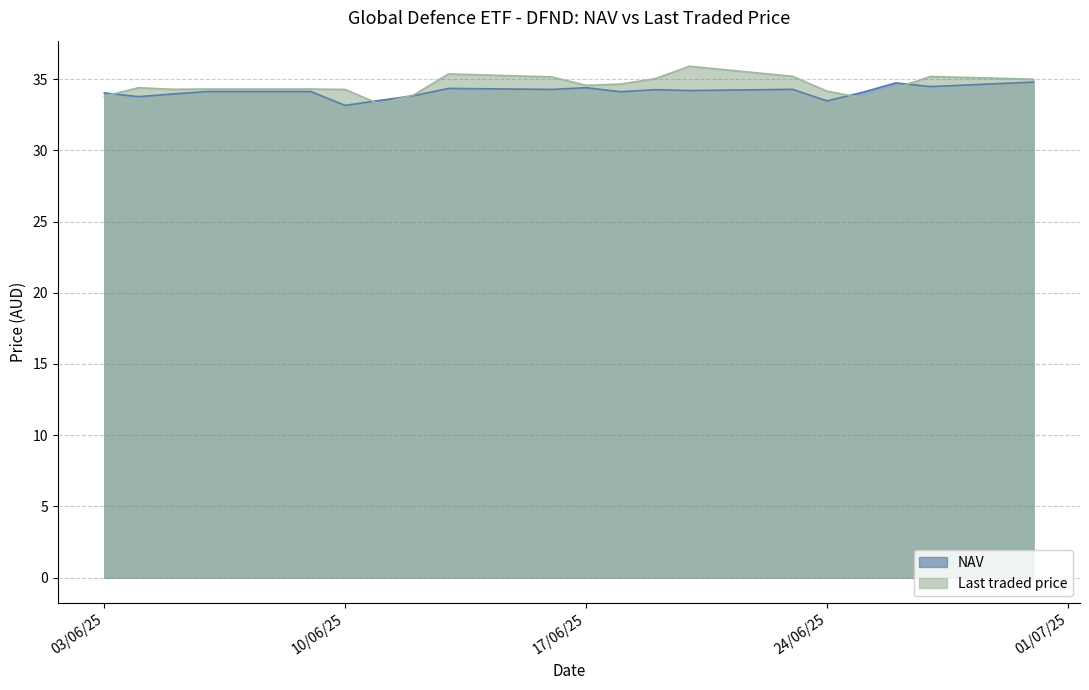

How many data points does each series have?

20